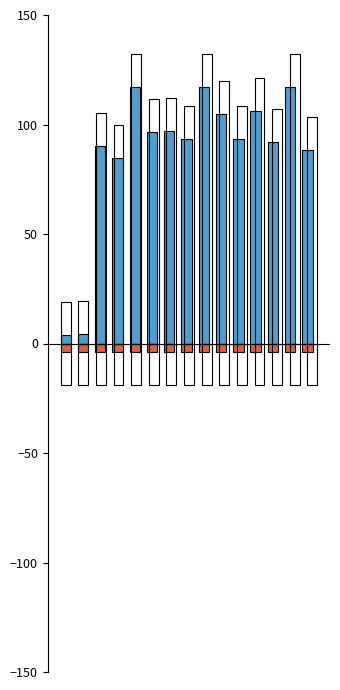

At which category is the sum across all series the highest?

8